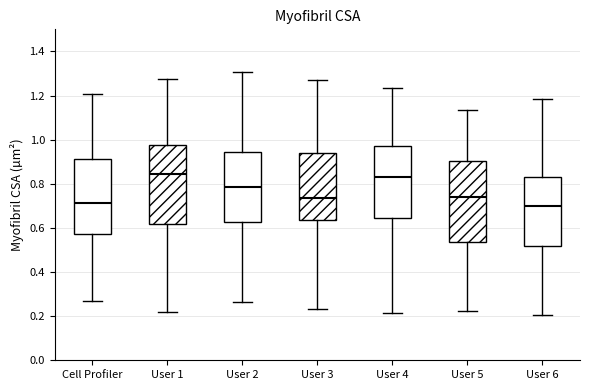

Reading left to right, transcribe this box plot: for each box, give where its median line is, the range the box spans, and where its two whiskers end, as read against the y-axis. The values are not printed on the chart, so give them approximately, as read against the axis.

Cell Profiler: median 0.72, box 0.58 to 0.92, whiskers 0.26 to 1.20
User 1: median 0.84, box 0.62 to 0.98, whiskers 0.22 to 1.28
User 2: median 0.78, box 0.62 to 0.94, whiskers 0.26 to 1.30
User 3: median 0.74, box 0.64 to 0.94, whiskers 0.24 to 1.28
User 4: median 0.82, box 0.64 to 0.98, whiskers 0.22 to 1.24
User 5: median 0.74, box 0.54 to 0.90, whiskers 0.22 to 1.14
User 6: median 0.70, box 0.52 to 0.84, whiskers 0.20 to 1.18